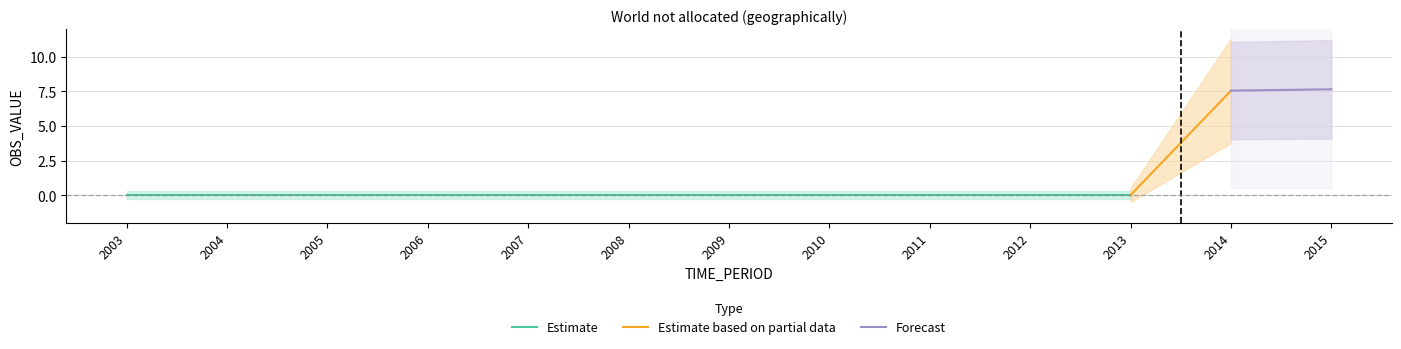

True or false: the data shows 4.6 at 2008.

False